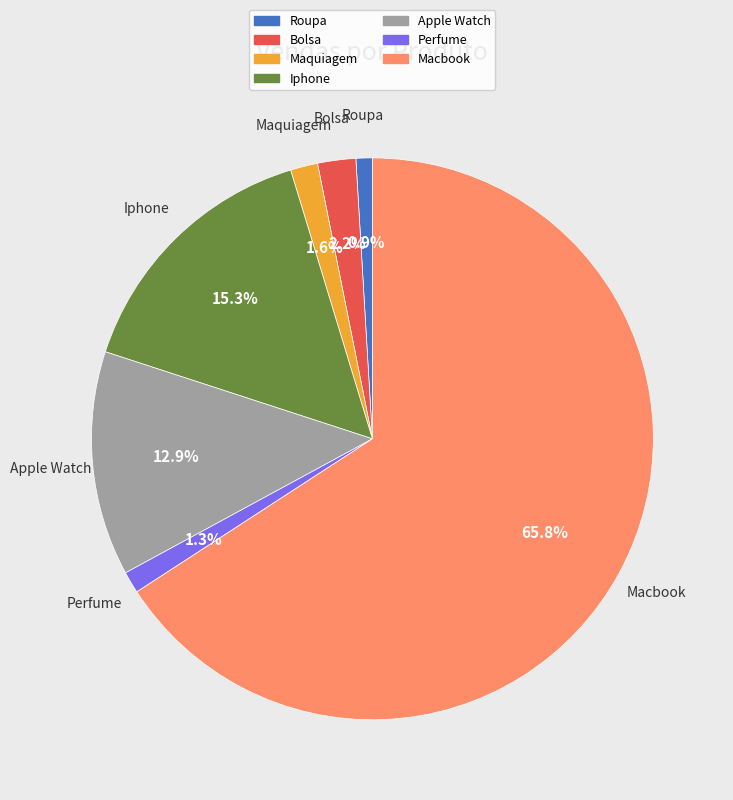

Does any single category account for the majority?

Yes